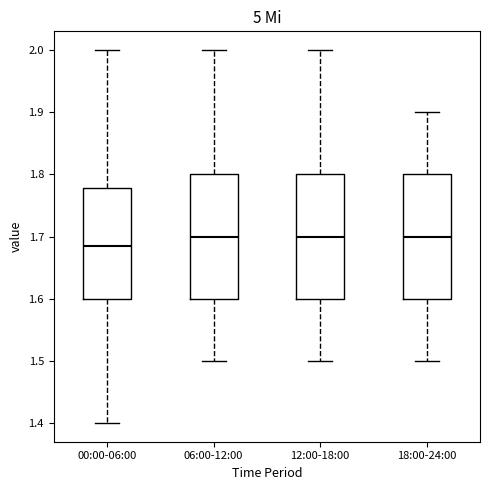

Reading left to right, read every box against the y-axis: the position of its median line, the range the box covers, and the ends of its whiskers. The values are not printed on the chart, so give them approximately, as read against the axis.

00:00-06:00: median 1.69, box 1.60 to 1.78, whiskers 1.40 to 2.00
06:00-12:00: median 1.70, box 1.60 to 1.80, whiskers 1.50 to 2.00
12:00-18:00: median 1.70, box 1.60 to 1.80, whiskers 1.50 to 2.00
18:00-24:00: median 1.70, box 1.60 to 1.80, whiskers 1.50 to 1.90